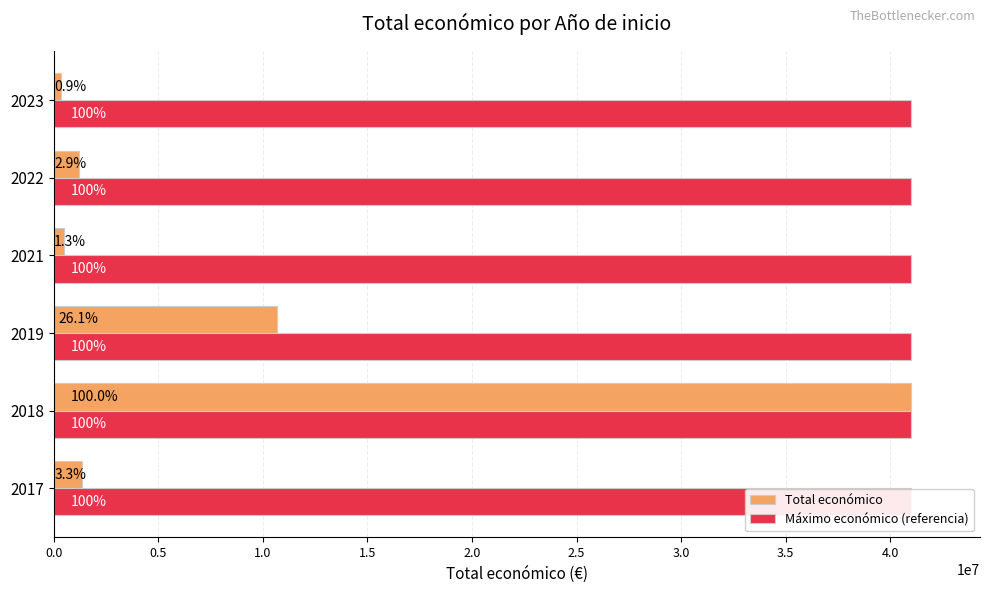

Between 1.0 and 2.0, which series saw the biggest shift?

Total económico